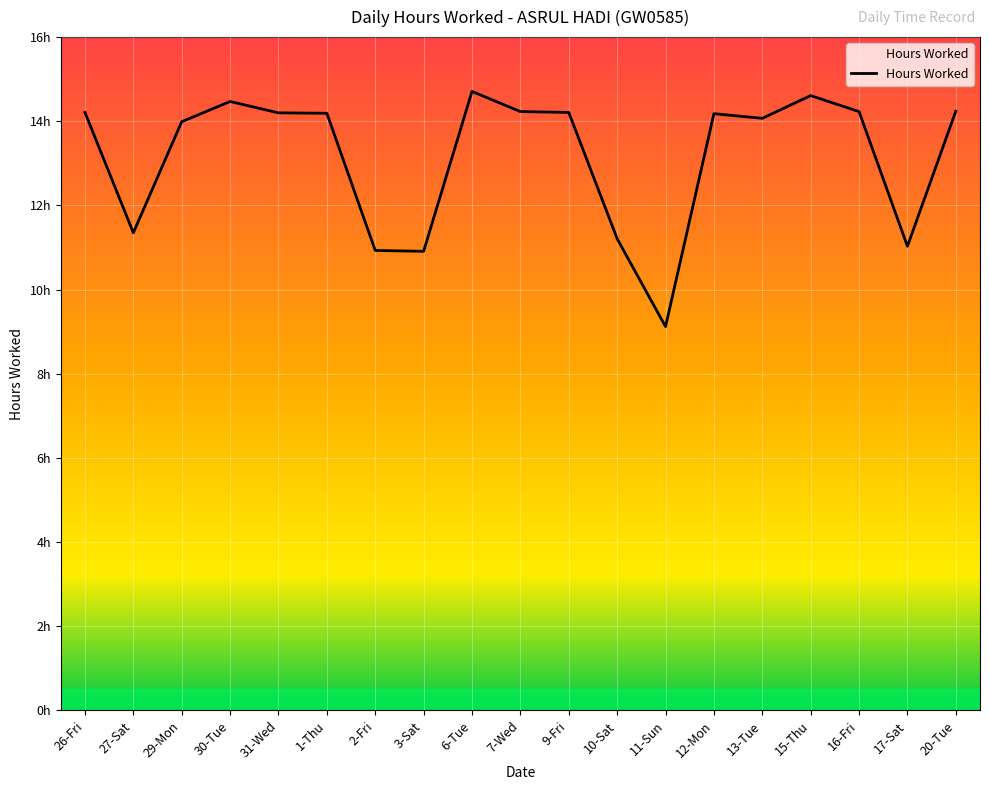

Reading left to right, list all the values displayed in this chart.

14.2	11.3	14.0	14.5	14.2	14.2	10.9	10.9	14.7	14.2	14.2	11.2	9.1	14.2	14.1	14.6	14.2	11.0	14.2